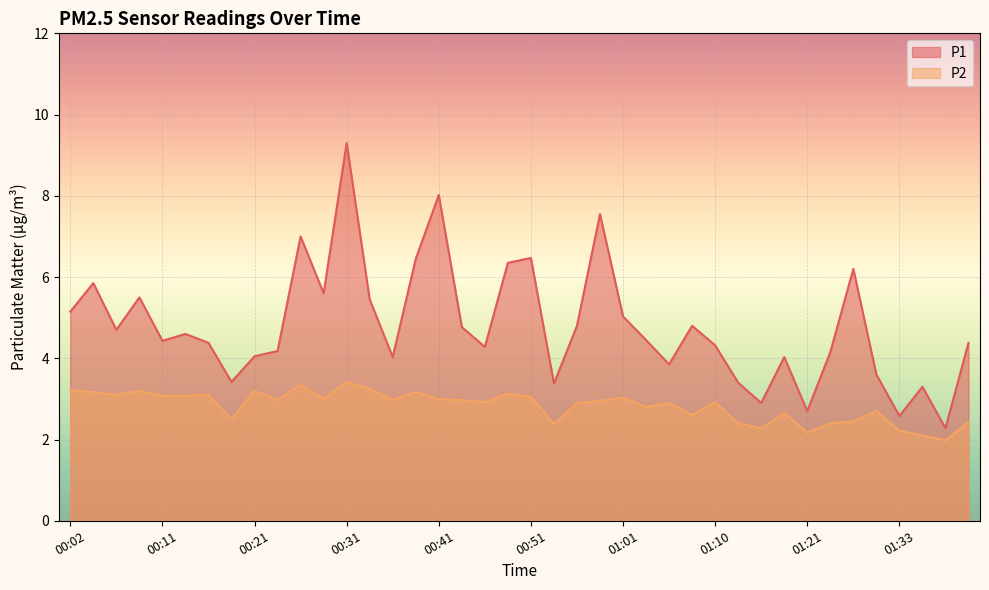

What position from the left is 01:16?

31